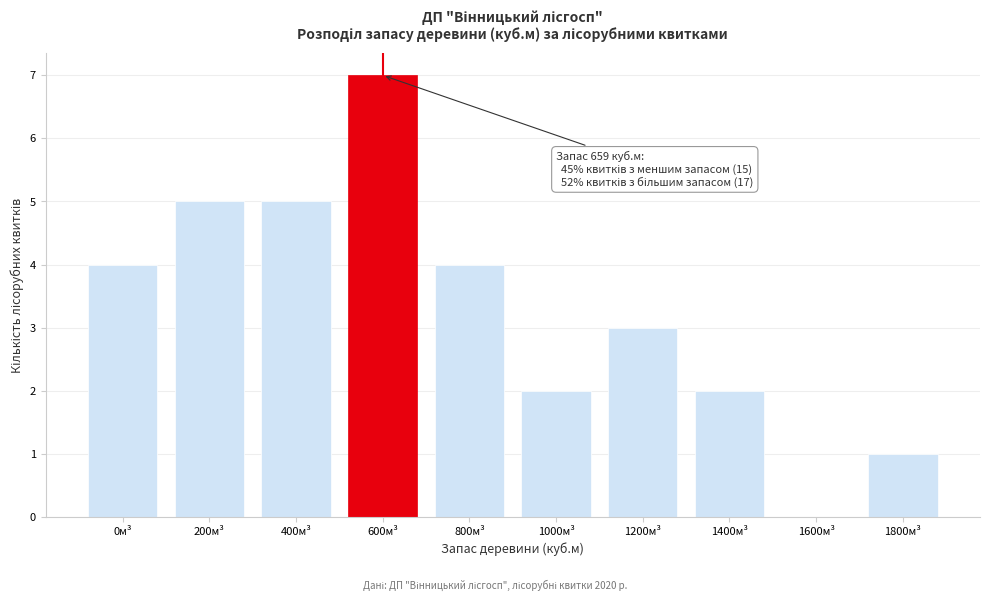

Reading left to right, list all the values displayed in this chart.

0м³=4	200м³=5	400м³=5	600м³=7	800м³=4	1000м³=2	1200м³=3	1400м³=2	1600м³=0	1800м³=1